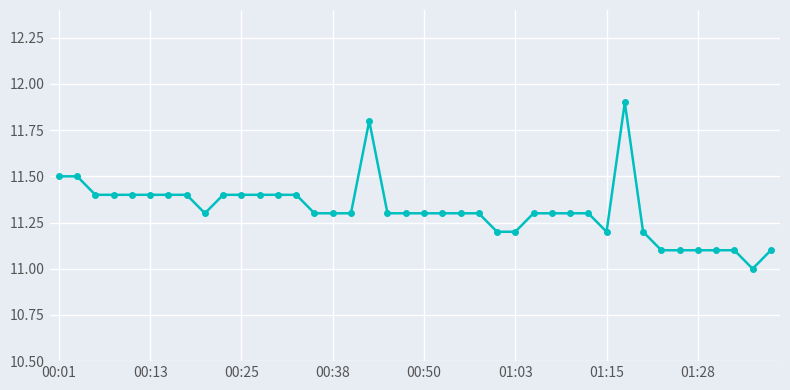

What is the value of the 8th point from the left?

11.4